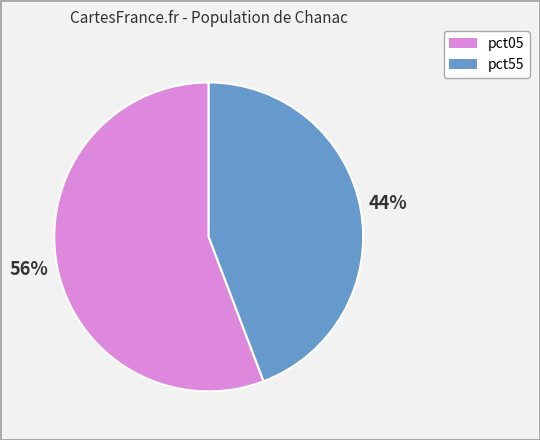

Does any single category account for the majority?

Yes